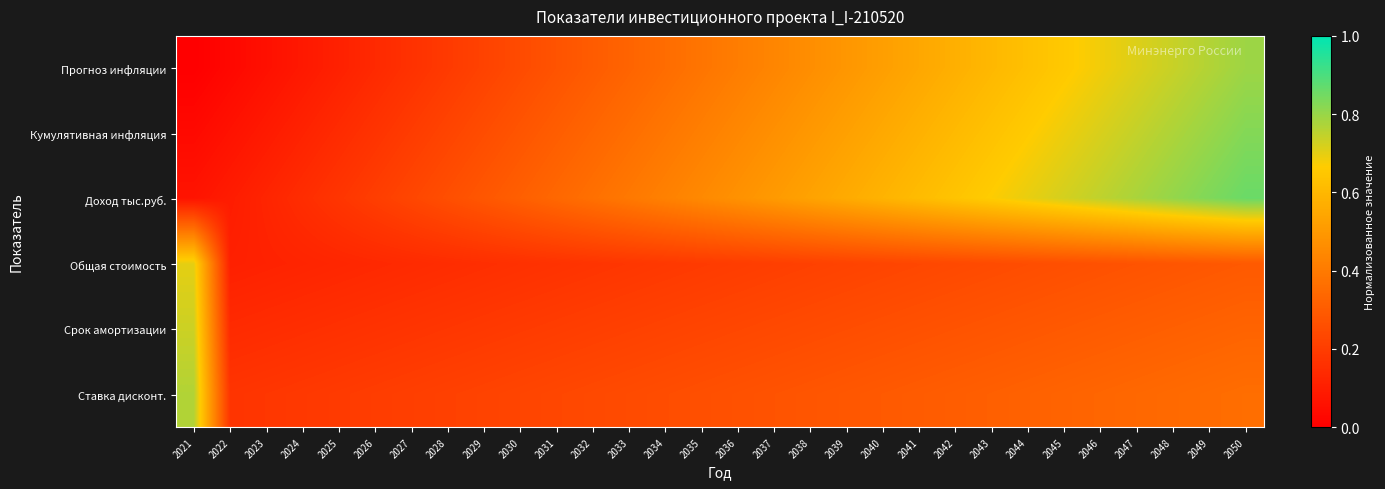

Rank the series by their maximum value, from lowest to highest.

Общая стоимость, Срок амортизации, Ставка дисконт., Прогноз инфляции, Кумулятивная инфляция, Доход тыс.руб.